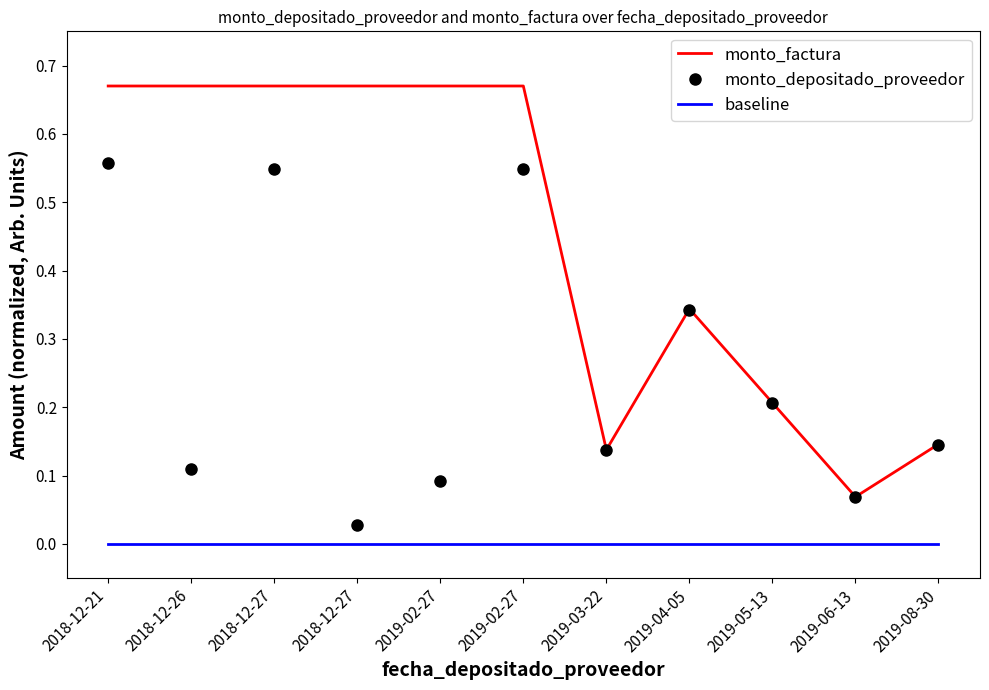

True or false: baseline has a value of 0.0 at 2019-02-27.

True